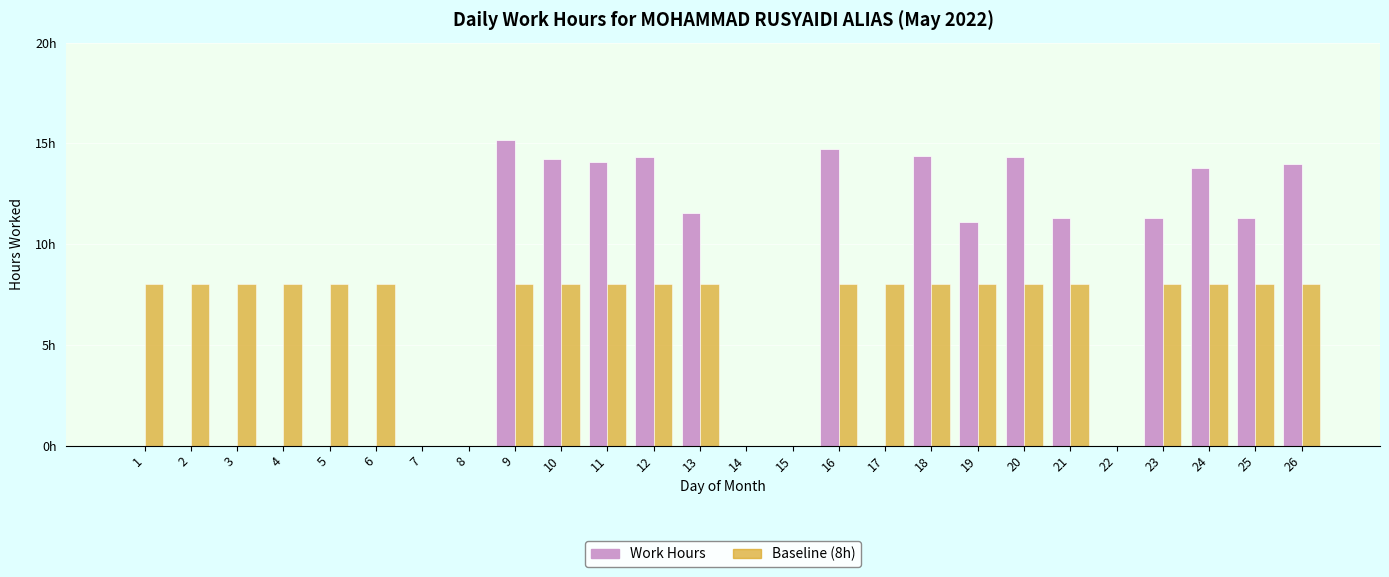

What are all the series names shown in the legend?

Work Hours, Baseline (8h)